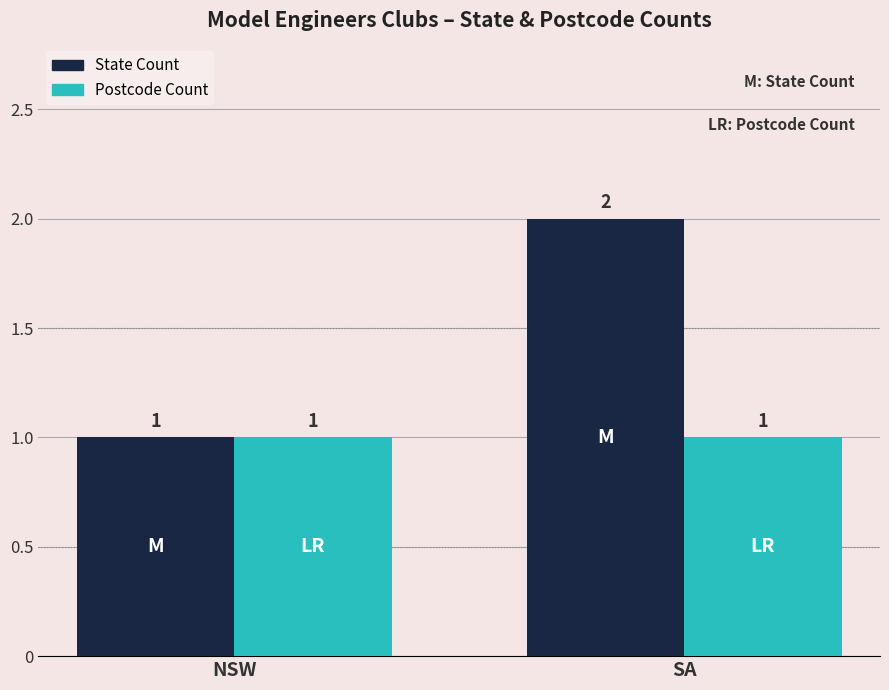

Which series has the widest spread of values?

State Count